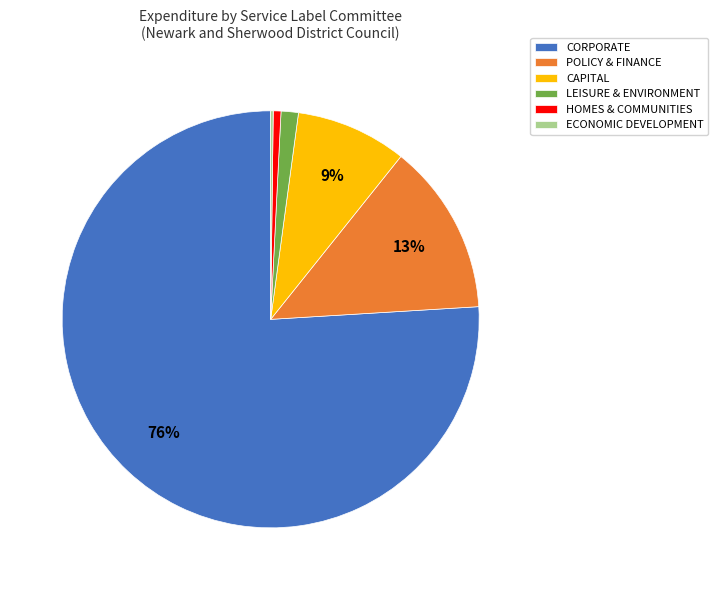

True or false: HOMES & COMMUNITIES accounts for 11% of the total.

False